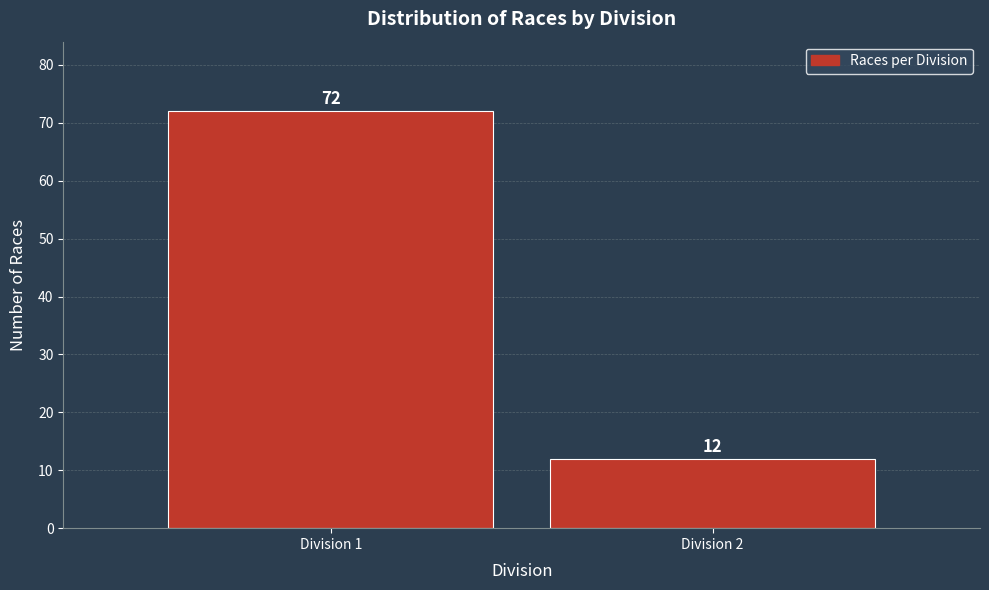

Reading right to left, list all the values displayed in this chart.

12	72